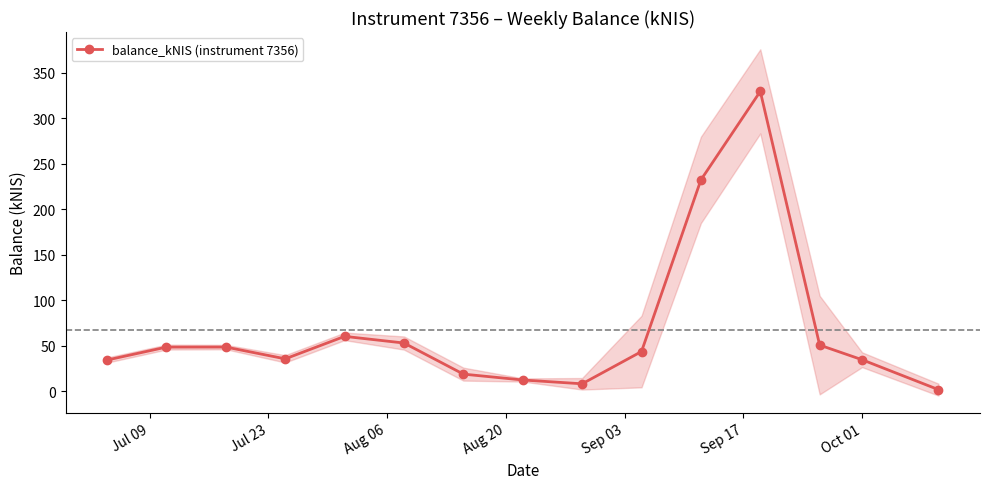

What is the value of the balance_kNIS (instrument 7356) point at the 4th from the left?

35.5